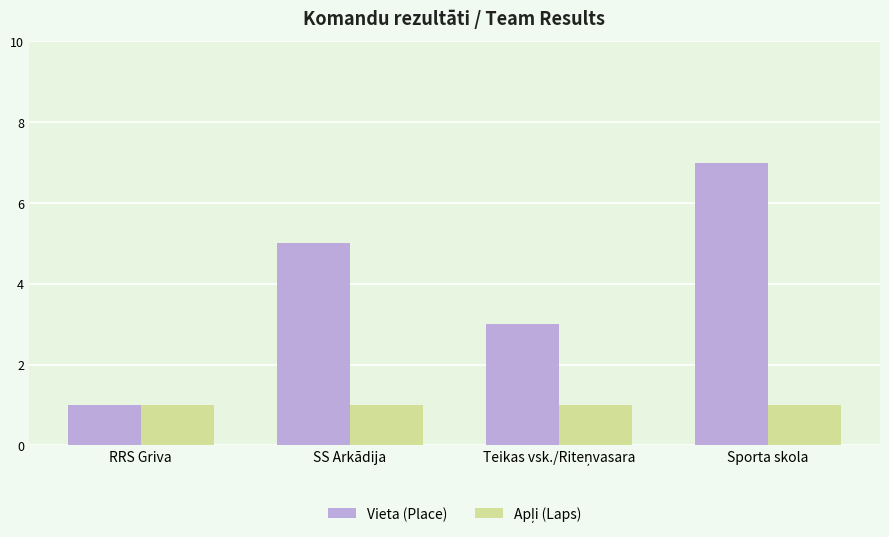

Which category has the highest value across all series?

Sporta skola